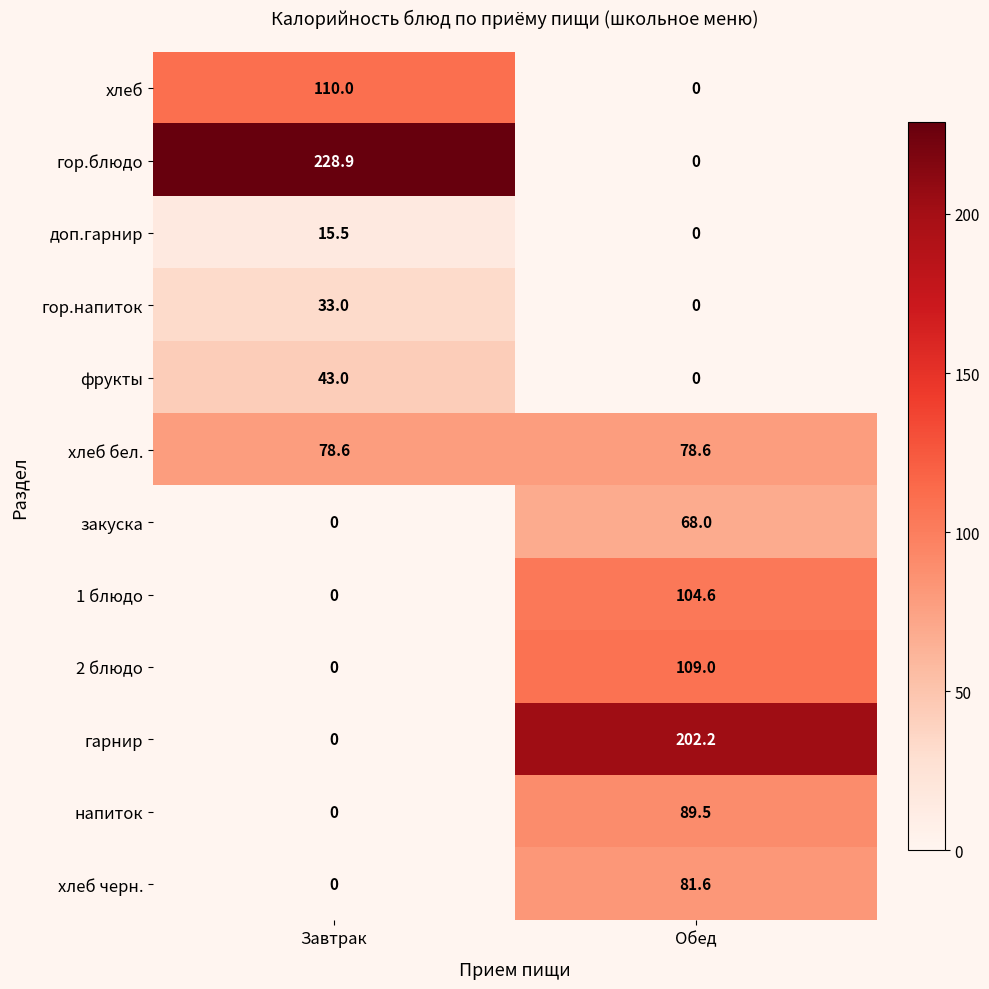

Reading left to right, what are all the values shown in this chart?

хлеб: Завтрак=110.0	Обед=0.0
гор.блюдо: Завтрак=228.9	Обед=0.0
доп.гарнир: Завтрак=15.5	Обед=0.0
гор.напиток: Завтрак=33.0	Обед=0.0
фрукты: Завтрак=43.0	Обед=0.0
хлеб бел.: Завтрак=78.6	Обед=78.6
закуска: Завтрак=0.0	Обед=68.0
1 блюдо: Завтрак=0.0	Обед=104.6
2 блюдо: Завтрак=0.0	Обед=109.0
гарнир: Завтрак=0.0	Обед=202.2
напиток: Завтрак=0.0	Обед=89.5
хлеб черн.: Завтрак=0.0	Обед=81.6